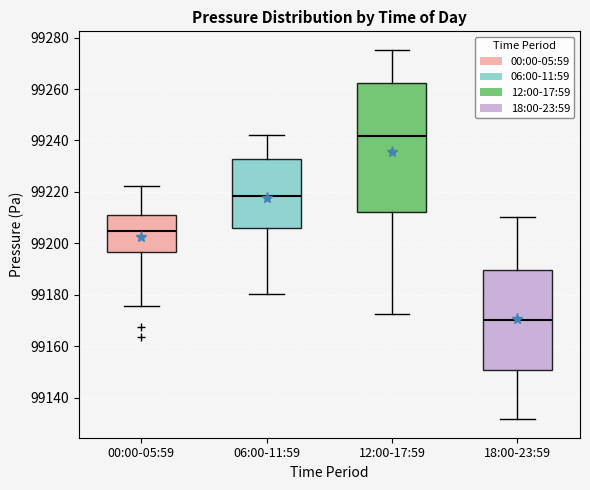

Reading left to right, transcribe this box plot: for each box, give where its median line is, the range the box spans, and where its two whiskers end, as read against the y-axis. The values are not printed on the chart, so give them approximately, as read against the axis.

00:00-05:59: median 99204, box 99196 to 99212, whiskers 99176 to 99222
06:00-11:59: median 99218, box 99206 to 99232, whiskers 99180 to 99242
12:00-17:59: median 99242, box 99212 to 99262, whiskers 99172 to 99276
18:00-23:59: median 99170, box 99150 to 99190, whiskers 99132 to 99210